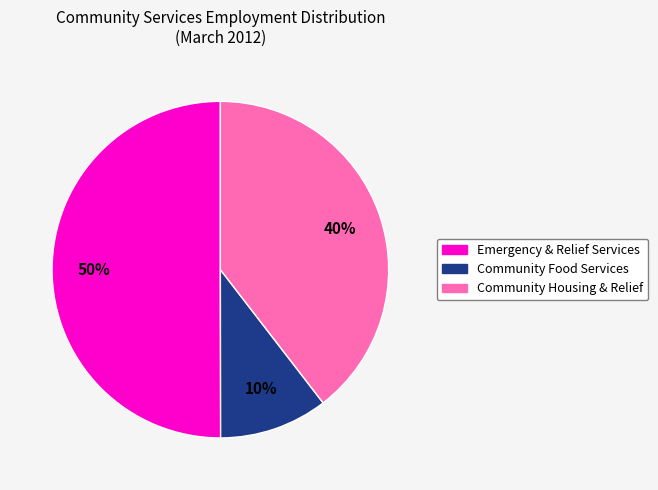

How many slices are in this pie chart?

3